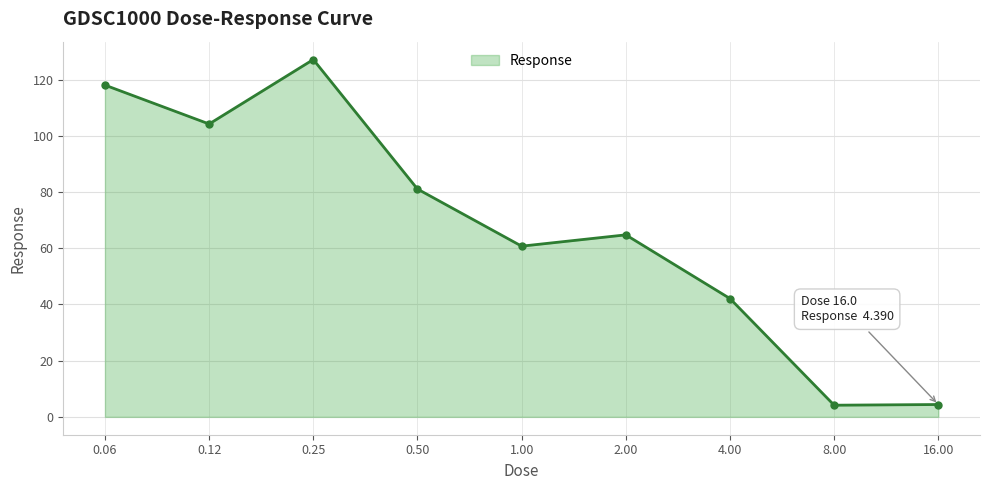

What is the sum of all values?

606.6